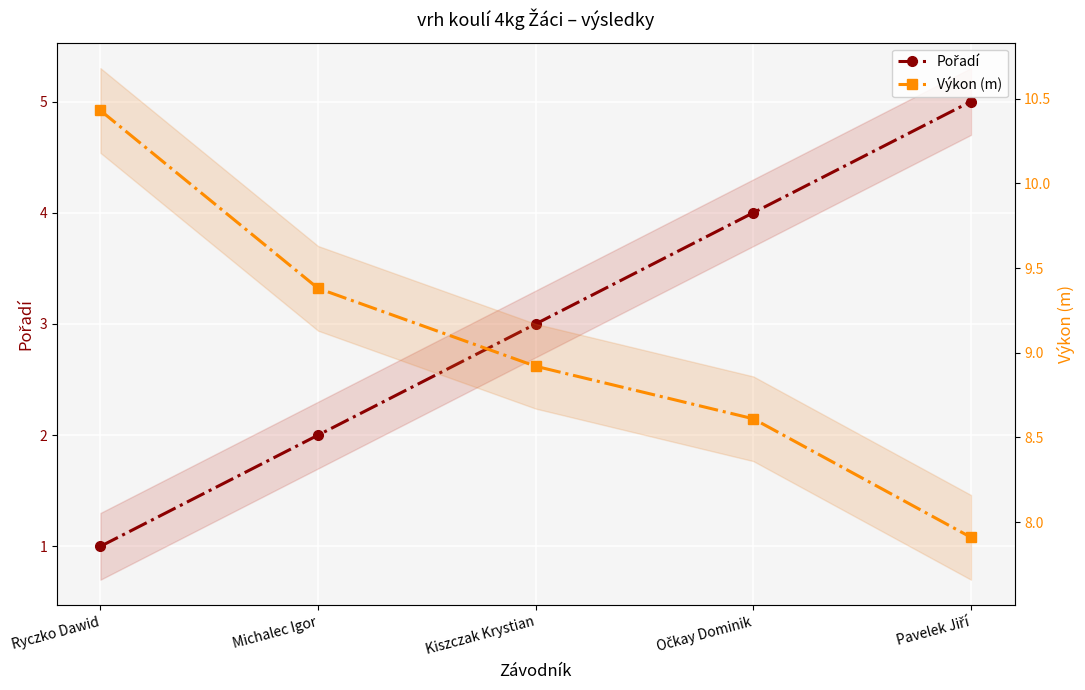

Is it true that Výkon (m) equals 10.4 at Ryczko Dawid?

True